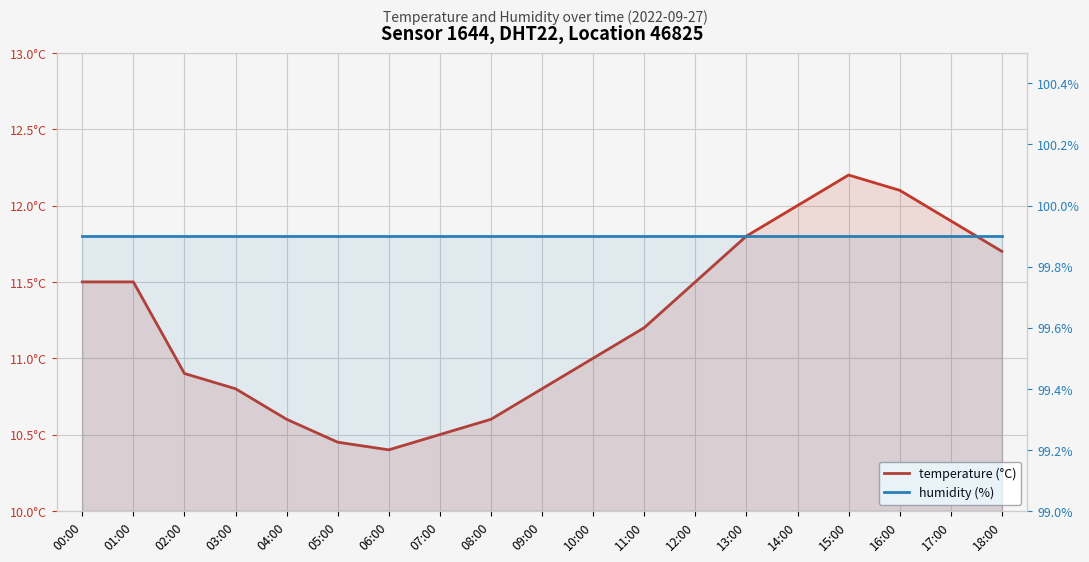

Reading right to left, extract all data points from this chart.

temperature: 18:00=11.7	17:00=11.9	16:00=12.1	15:00=12.2	14:00=12.0	13:00=11.8	12:00=11.5	11:00=11.2	10:00=11.0	09:00=10.8	08:00=10.6	07:00=10.5	06:00=10.4	05:00=10.4	04:00=10.6	03:00=10.8	02:00=10.9	01:00=11.5	00:00=11.5
humidity: 18:00=99.9	17:00=99.9	16:00=99.9	15:00=99.9	14:00=99.9	13:00=99.9	12:00=99.9	11:00=99.9	10:00=99.9	09:00=99.9	08:00=99.9	07:00=99.9	06:00=99.9	05:00=99.9	04:00=99.9	03:00=99.9	02:00=99.9	01:00=99.9	00:00=99.9